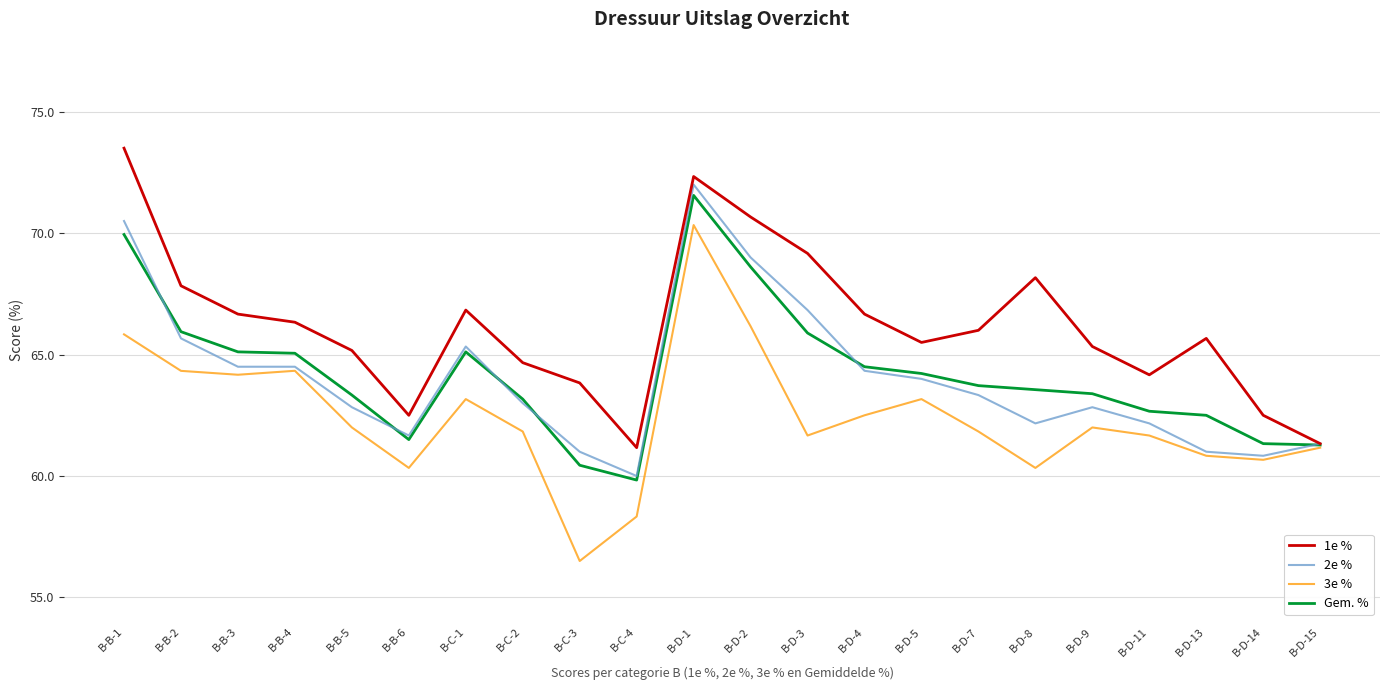

How many distinct data groups are displayed?

4